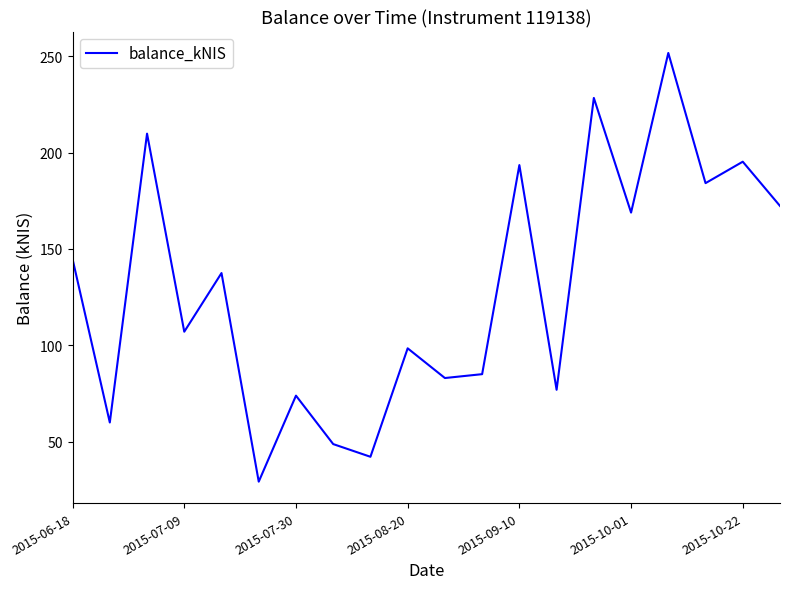

What is the maximum value shown in the chart?

251.8